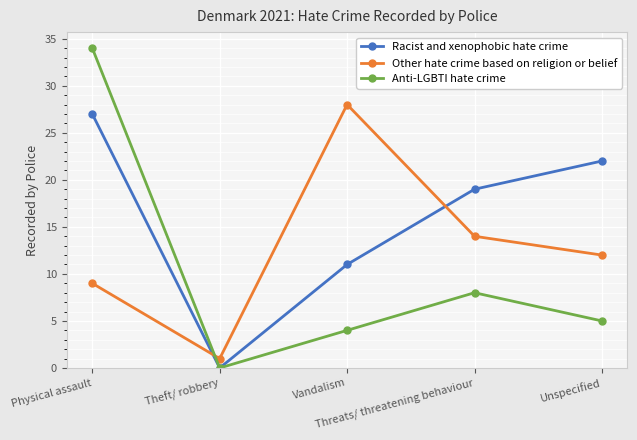

True or false: Anti-LGBTI hate crime has a value of 11 at Threats/ threatening behaviour.

False